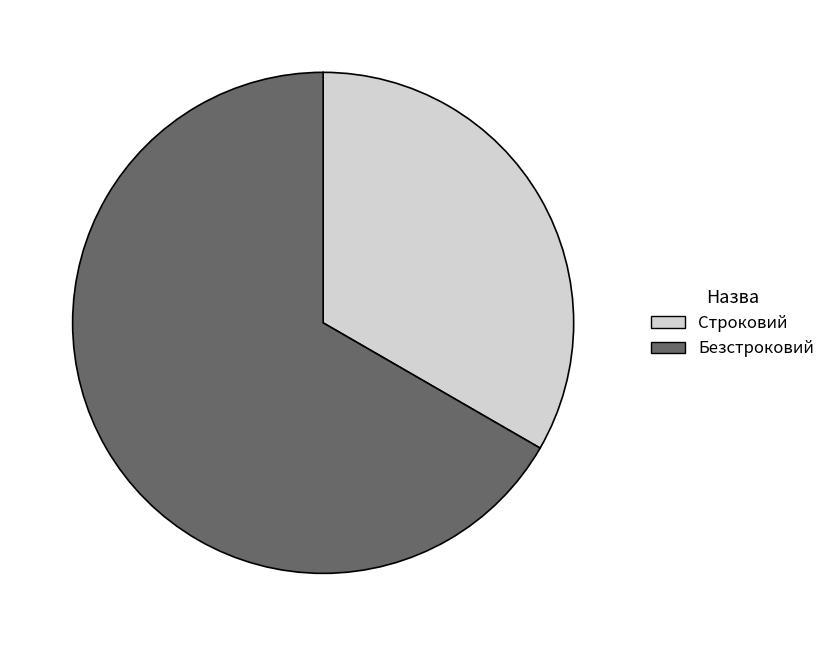

Which has a higher value, Строковий or Безстроковий?

Безстроковий